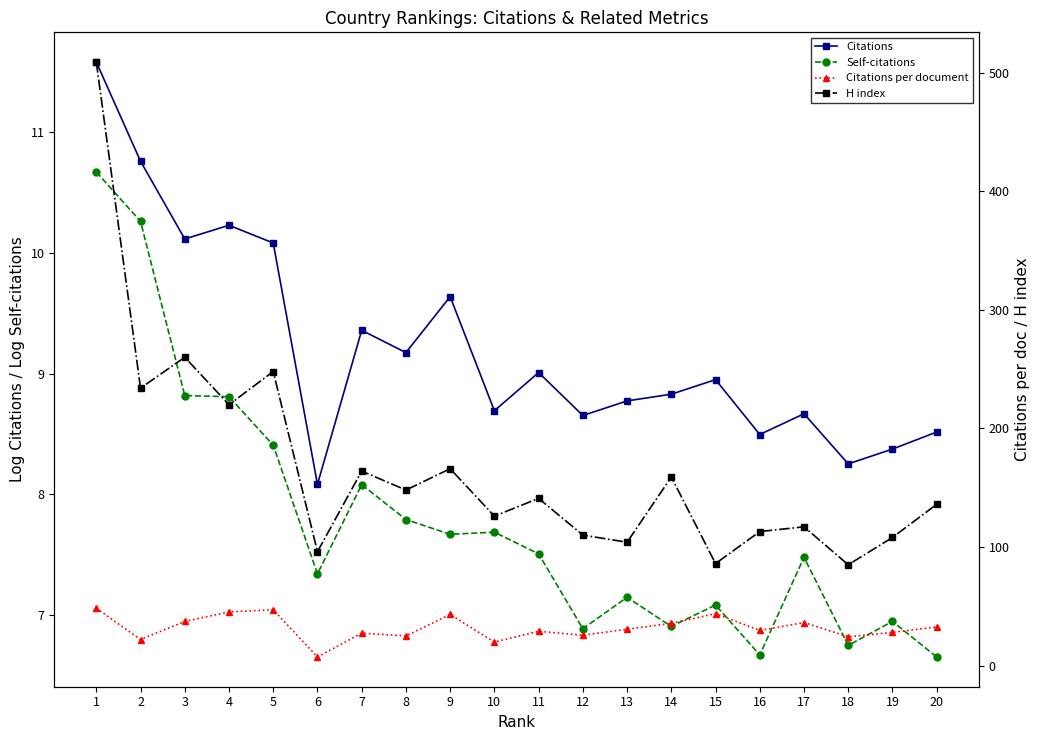

Reading left to right, list all the values displayed in this chart.

Citations: 11.6	10.8	10.1	10.2	10.1	8.1	9.4	9.2	9.6	8.7	9.0	8.7	8.8	8.8	8.9	8.5	8.7	8.3	8.4	8.5
Self-citations: 10.7	10.3	8.8	8.8	8.4	7.3	8.1	7.8	7.7	7.7	7.5	6.9	7.1	6.9	7.1	6.7	7.5	6.7	6.9	6.6
Citations per document: 48.4	21.9	37.2	45.2	47.0	7.2	27.3	25.0	43.1	19.8	28.9	25.6	30.6	35.6	43.8	29.6	36.3	24.2	27.9	32.6
H index: 509.0	234.0	260.0	220.0	248.0	96.0	164.0	148.0	166.0	126.0	141.0	110.0	104.0	159.0	86.0	113.0	117.0	85.0	108.0	136.0